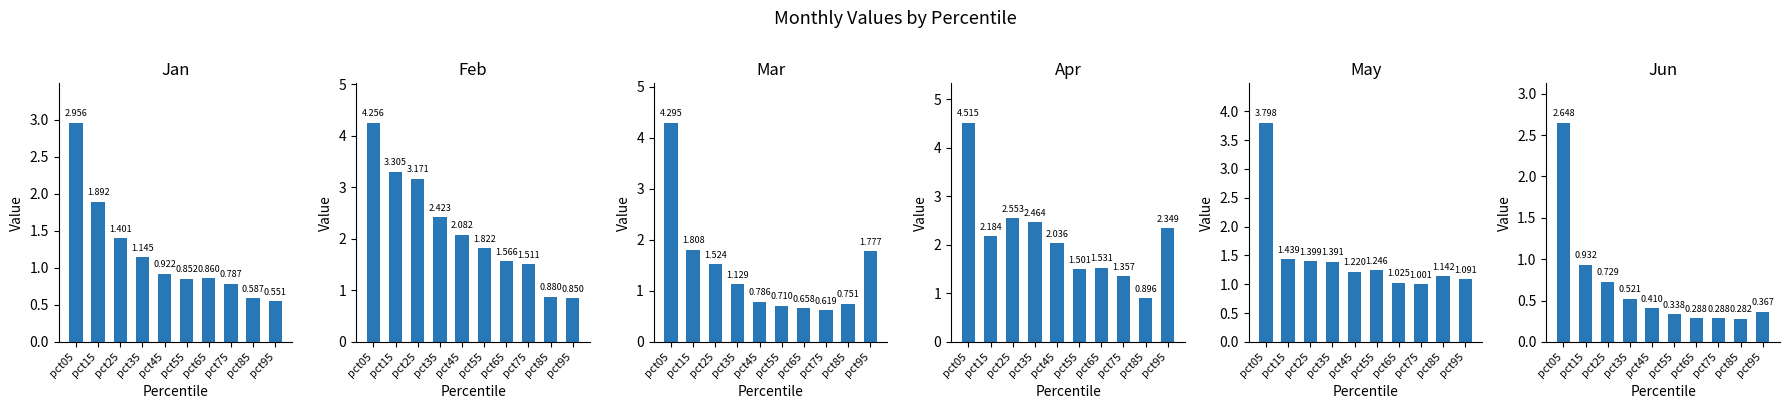

Where does the Feb series first go above 2?

pct05